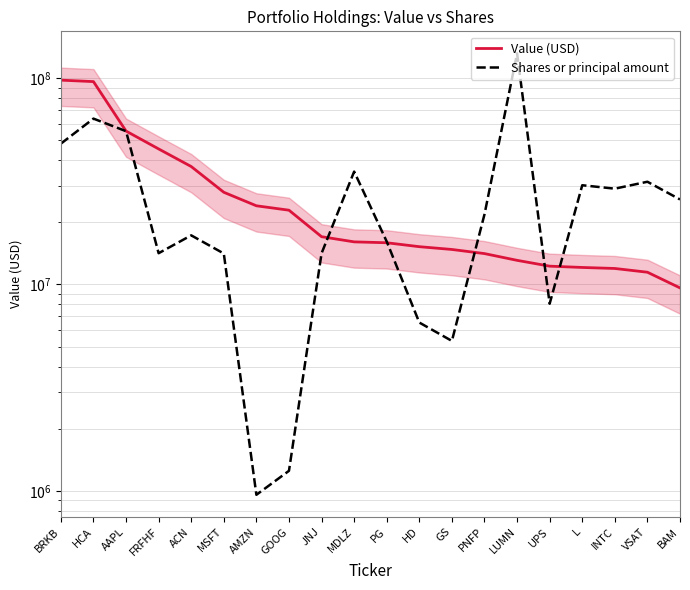

What is the value of the Shares or principal amount point at the 19th from the left?

31459343.6